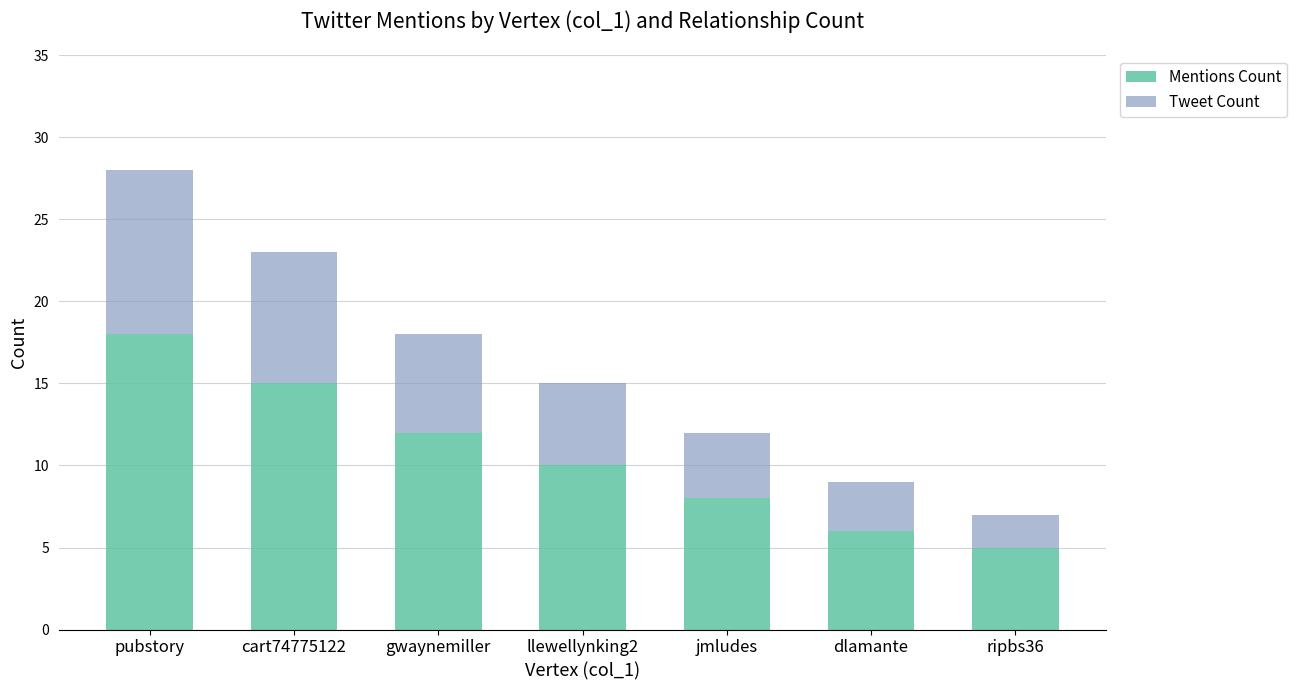

What value does the Mentions Count series have at gwaynemiller?

12